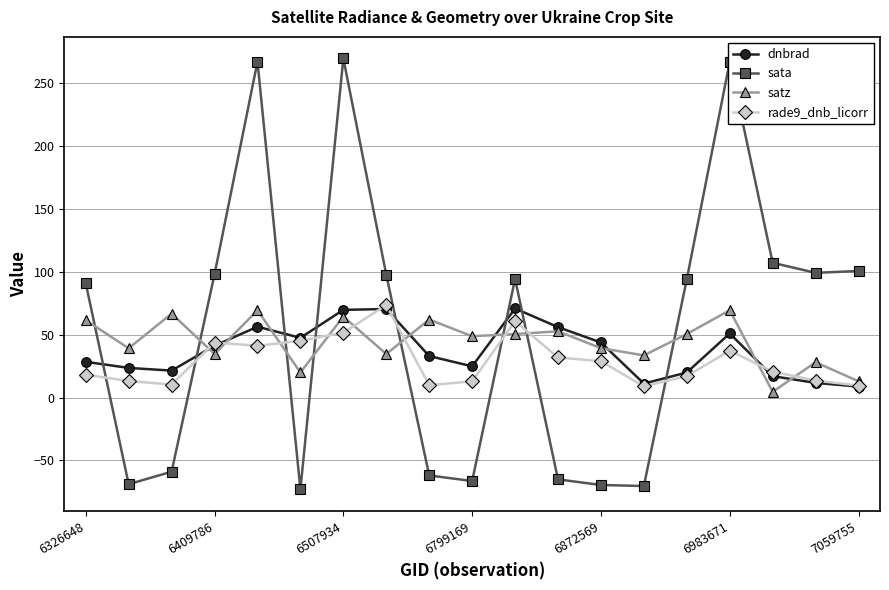

After their last crossing, which series has the higher values: dnbrad or sata?

sata